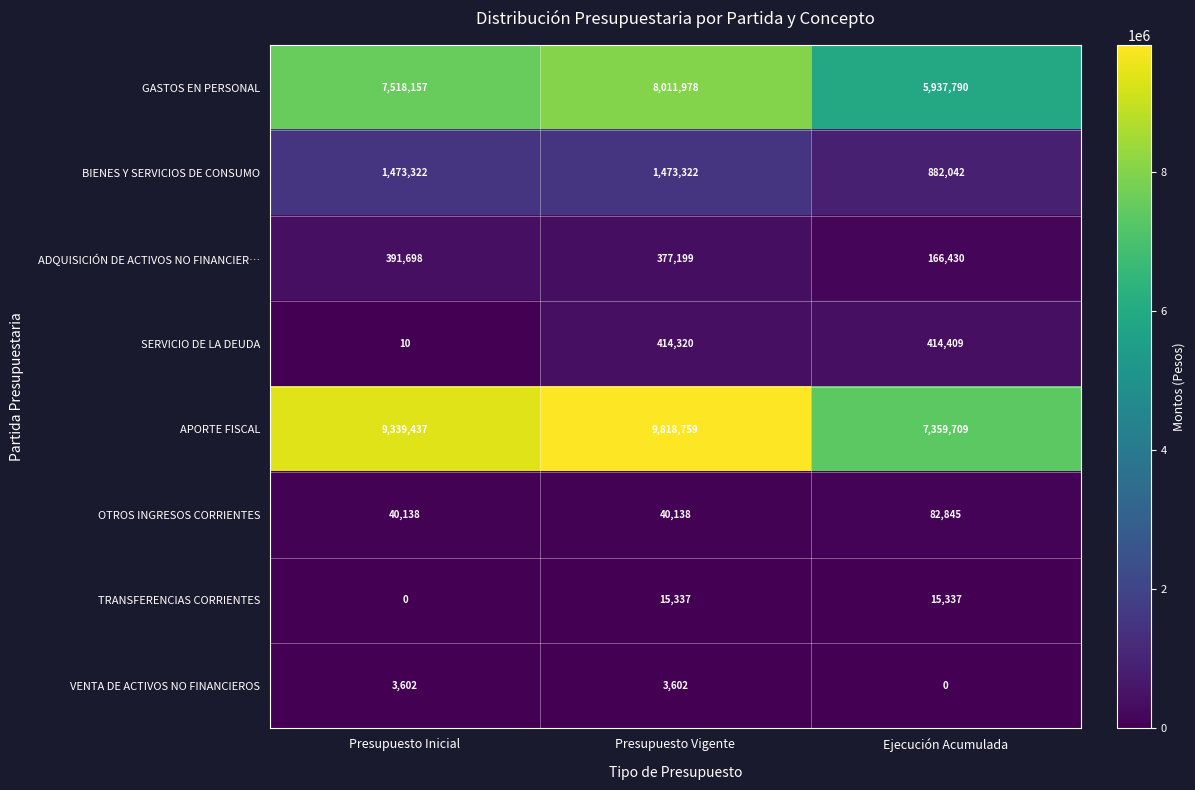

Is it true that ADQUISICIÓN DE ACTIVOS NO FINANCIER… equals 391698 at Presupuesto Inicial?

True